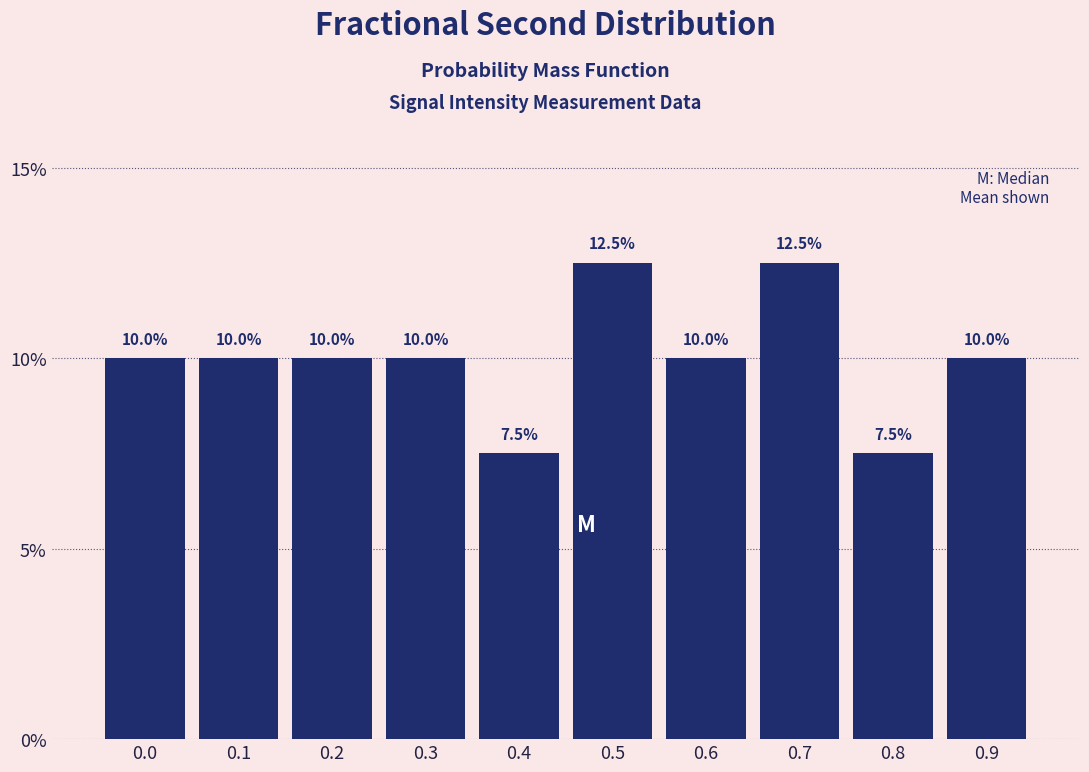

Reading right to left, what are all the values shown in this chart?

10.0	7.5	12.5	10.0	12.5	7.5	10.0	10.0	10.0	10.0